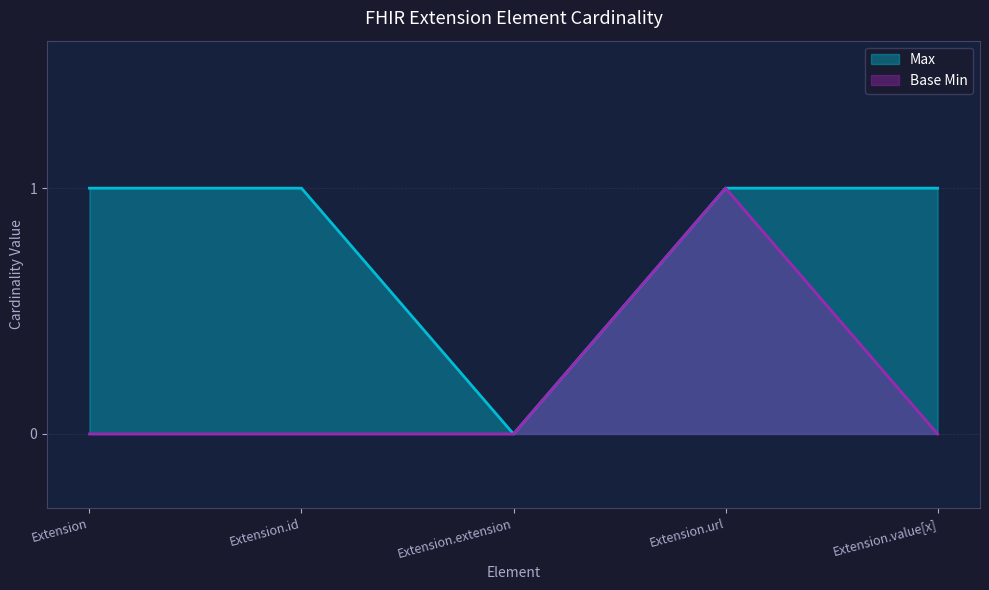

Rank the series by their maximum value, from highest to lowest.

Max, Base Min